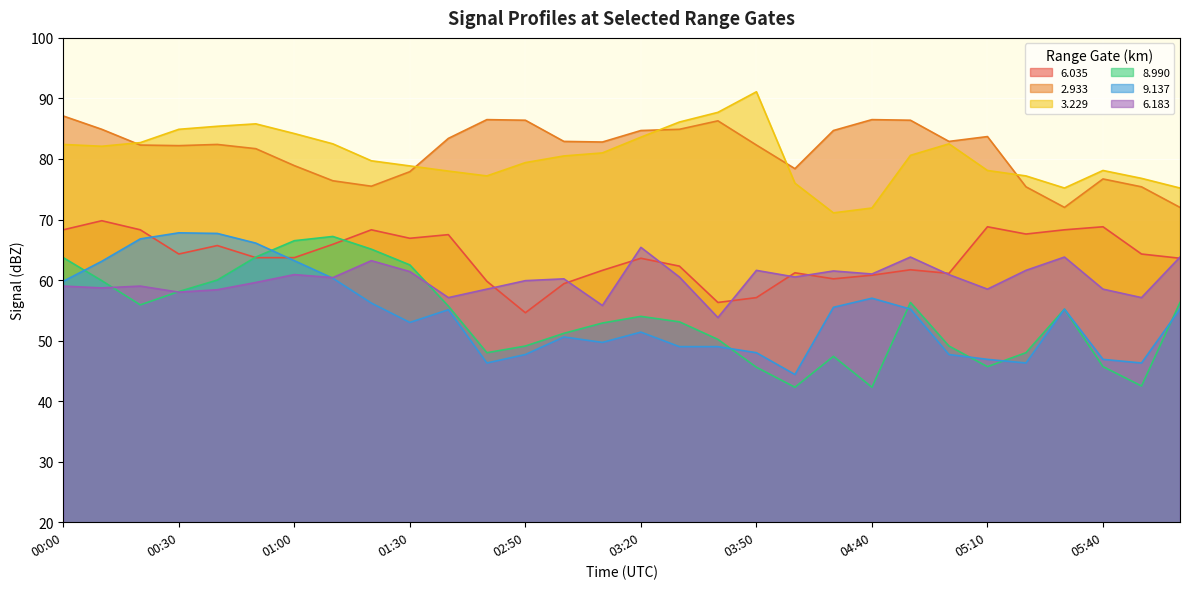

The   6.183 series shows 103.9 at 03:20. True or false?

False